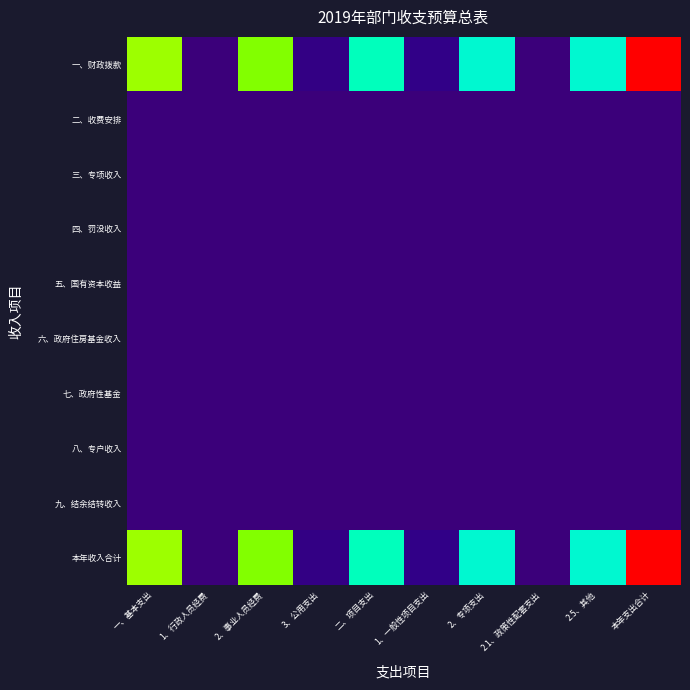

What is the spread (max minus min) of values at 本年支出合计?

41.2